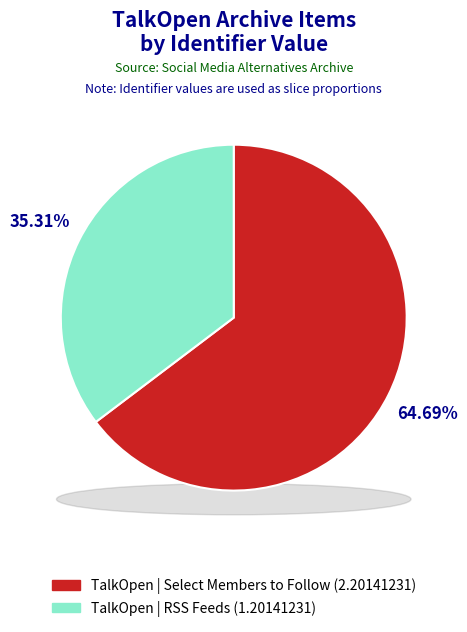

What is the smallest slice in the pie chart?

TalkOpen | RSS Feeds